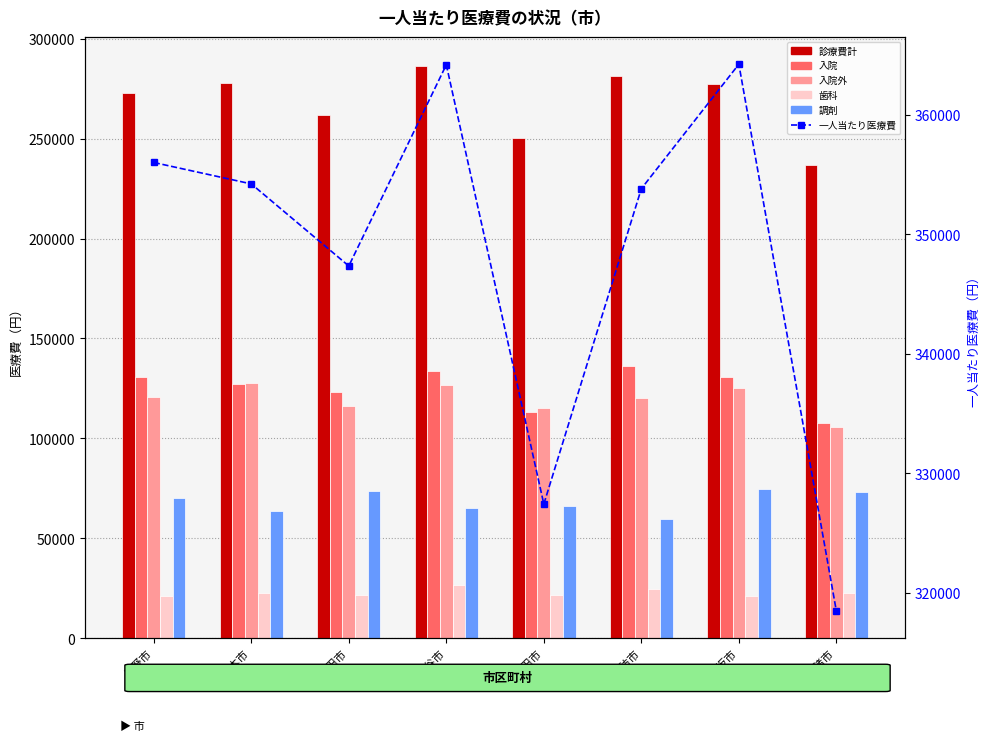

What is the sum of the 入院外 values at 長野市 and 岡谷市?

247272.9